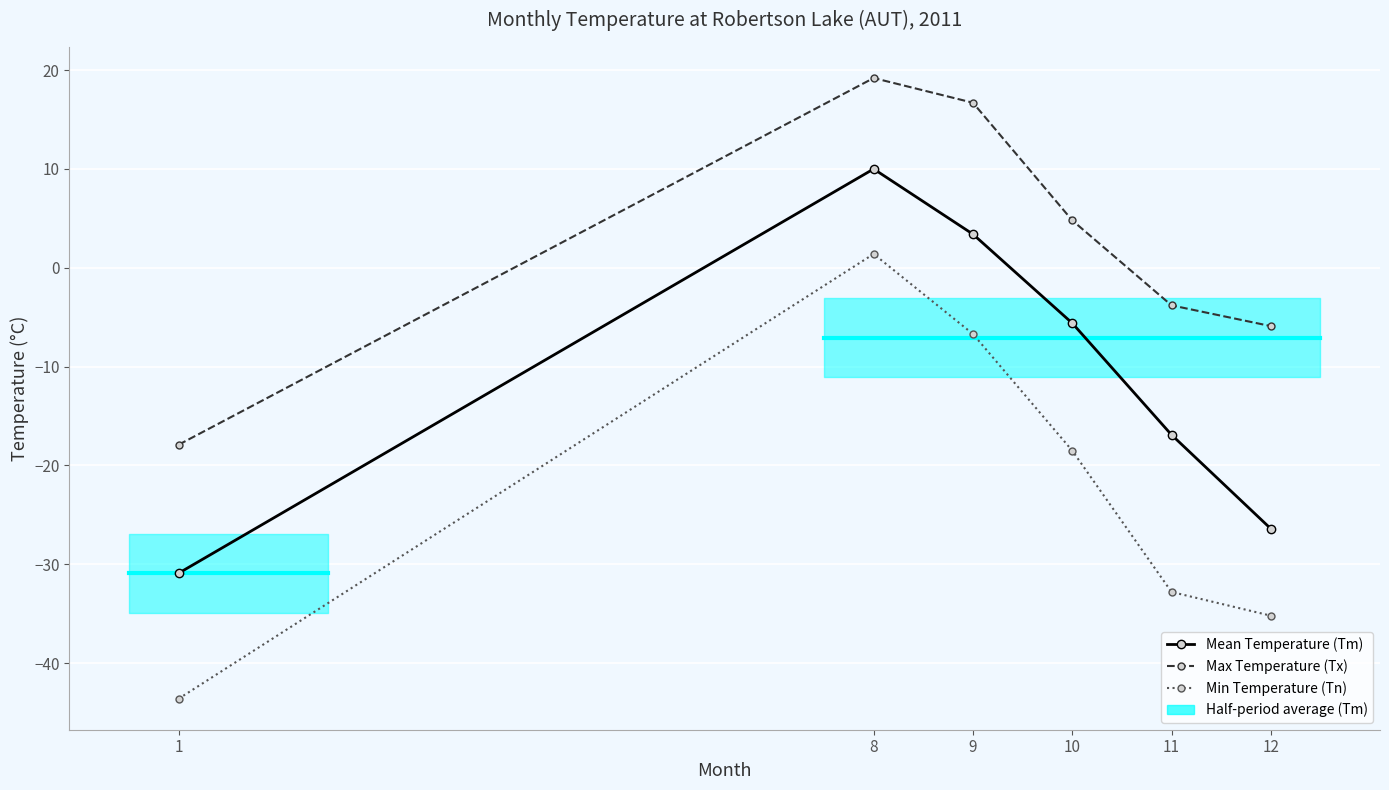

Is the value of Min Temperature (Tn) at 10 greater than the value of Max Temperature (Tx) at 8?

No